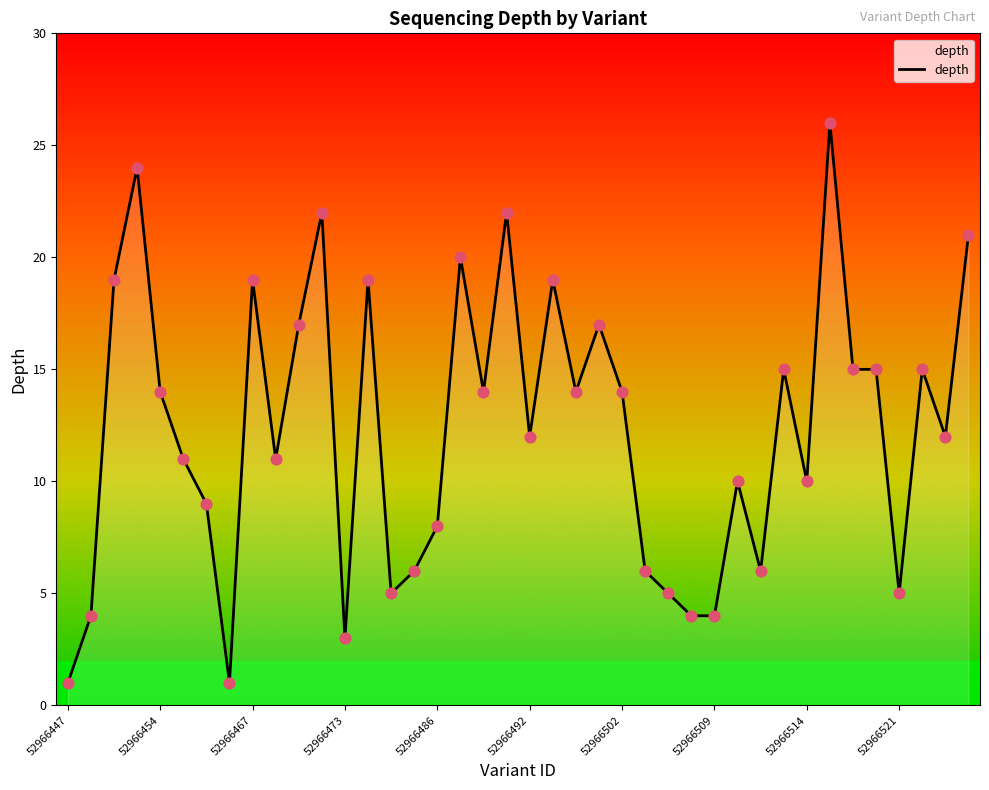

Approximately how many times larger is the value at 13 compared to 28?

4.8